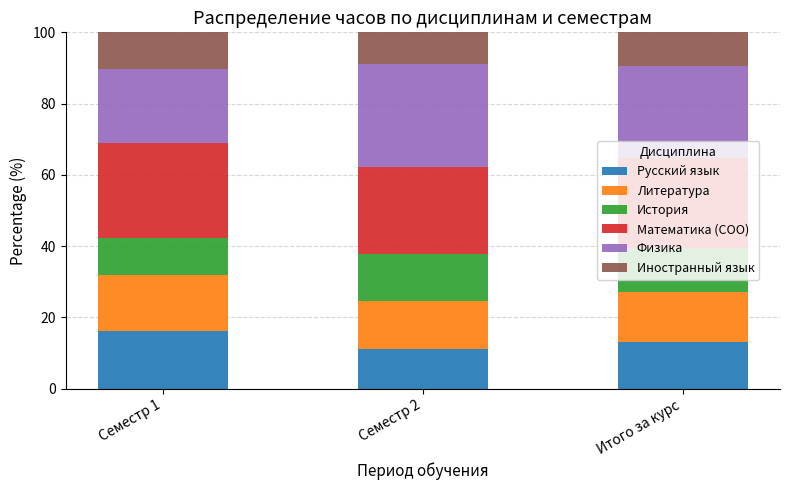

Where does the Русский язык series first go above 13?

Семестр 1